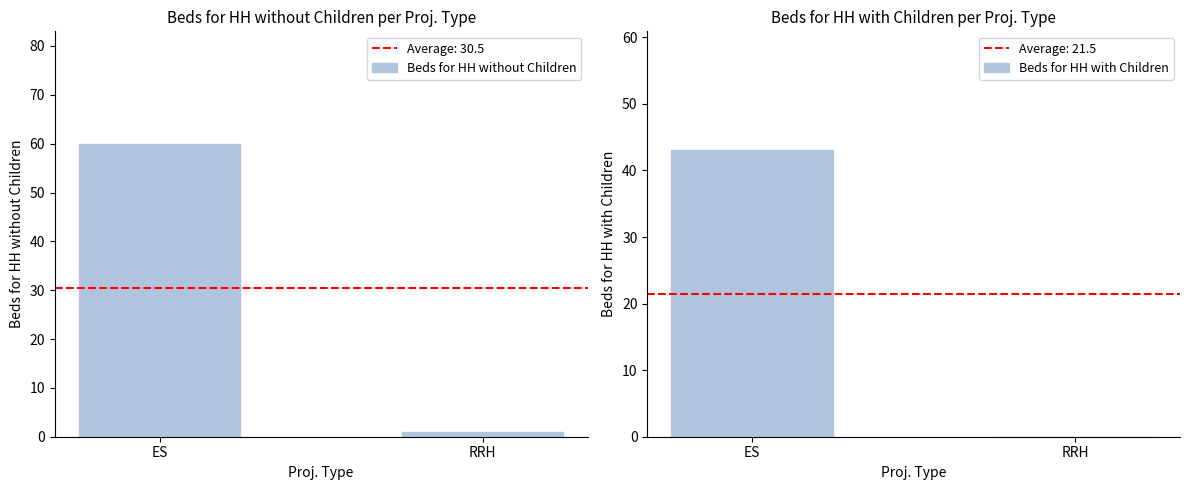

What is the sum of the Beds for HH with Children values at RRH and ES?

43